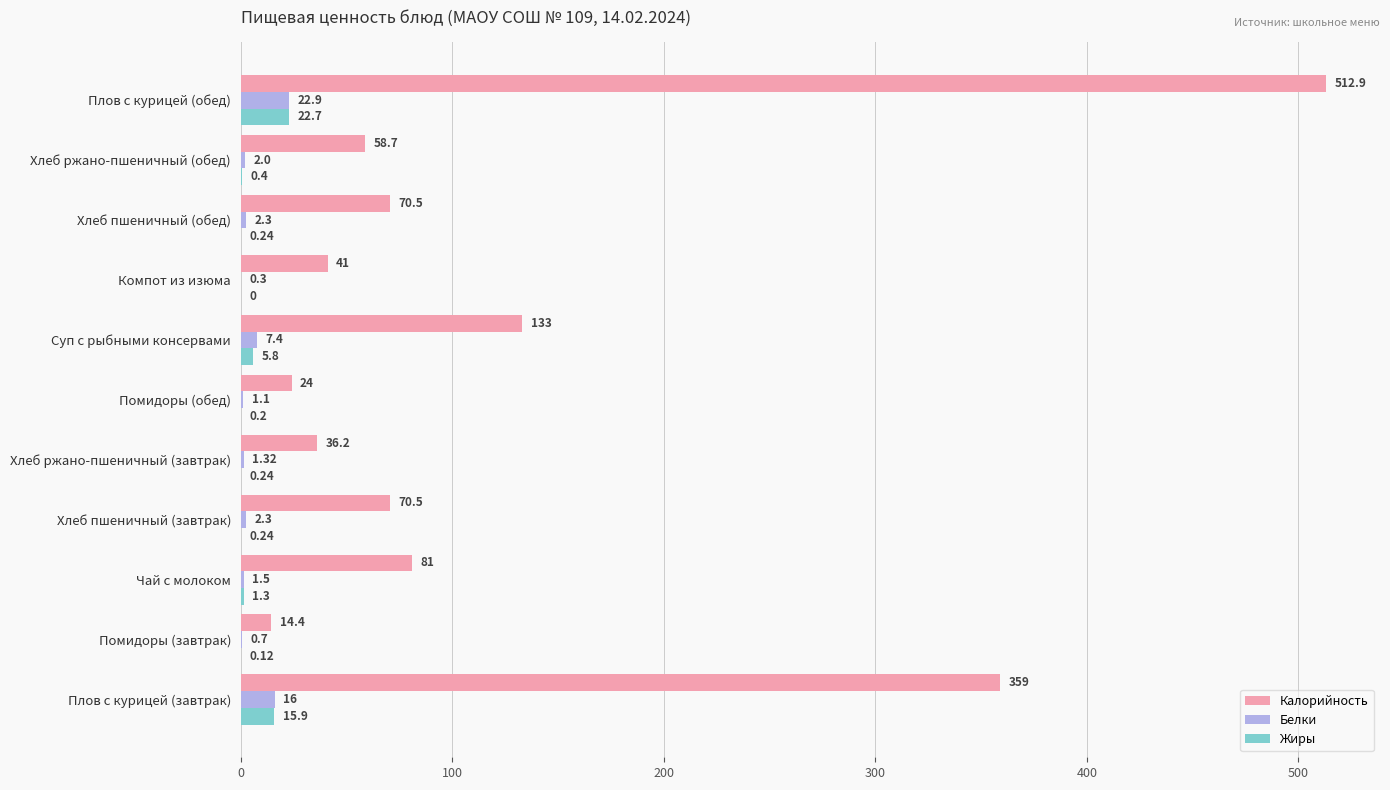

What is the sum of all Калорийность values?

1401.2